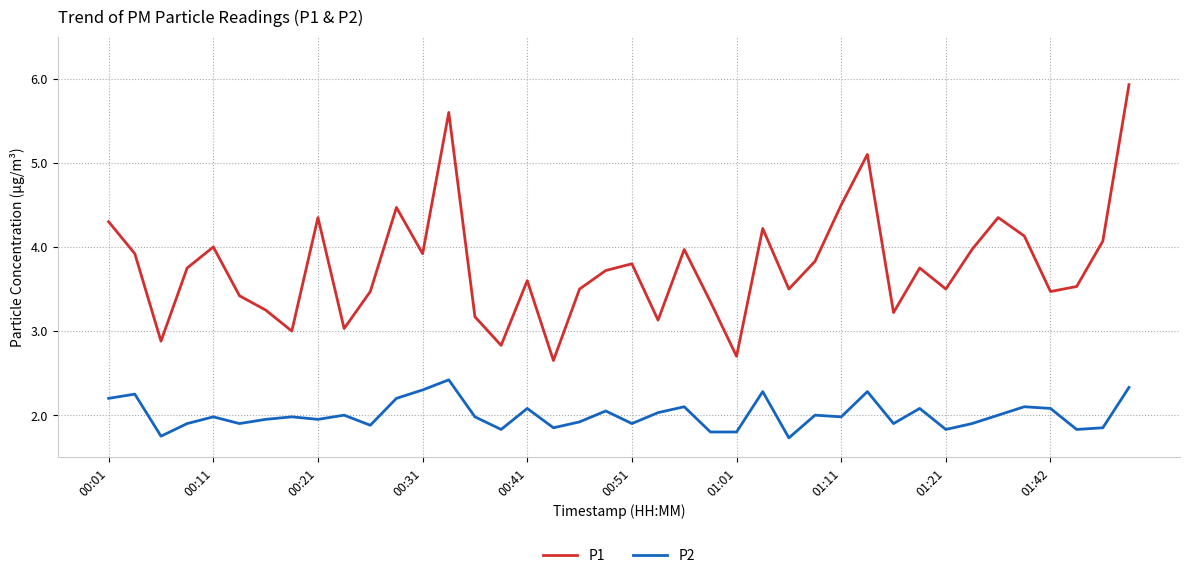

True or false: P2 and P1 cross at least once.

False